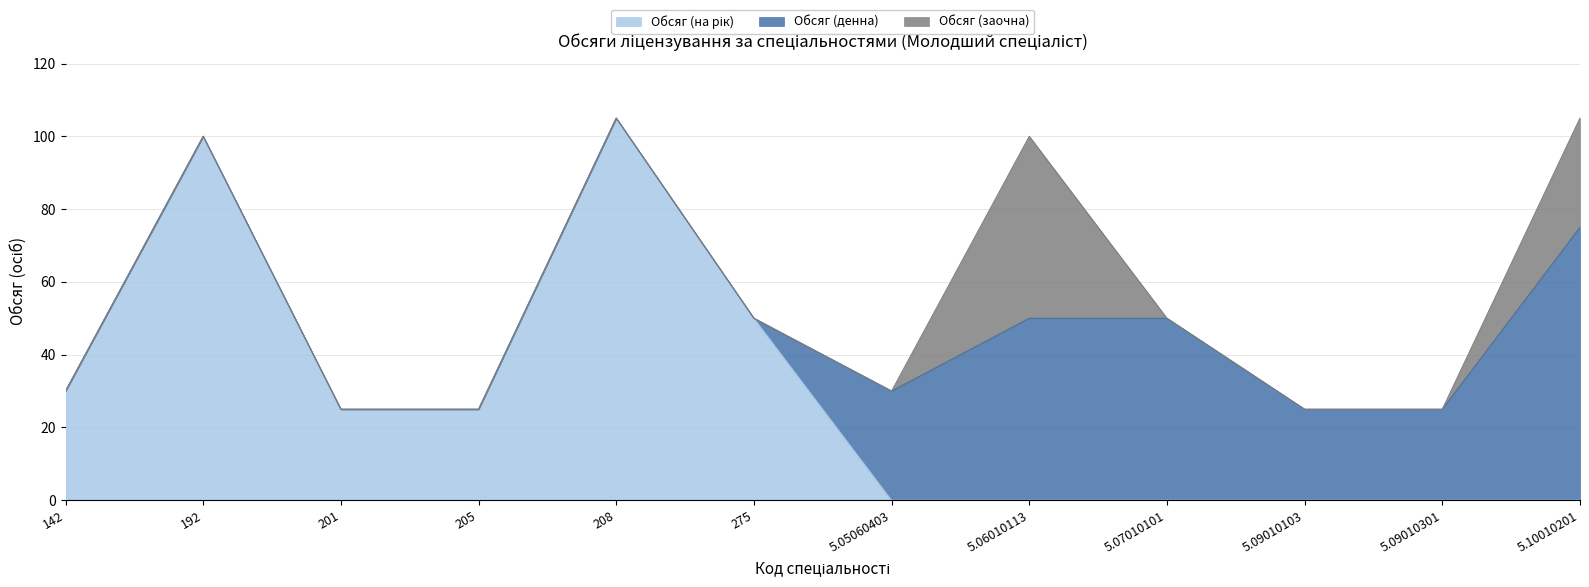

Where does the Обсяг (на рік) series first go above 25?

142